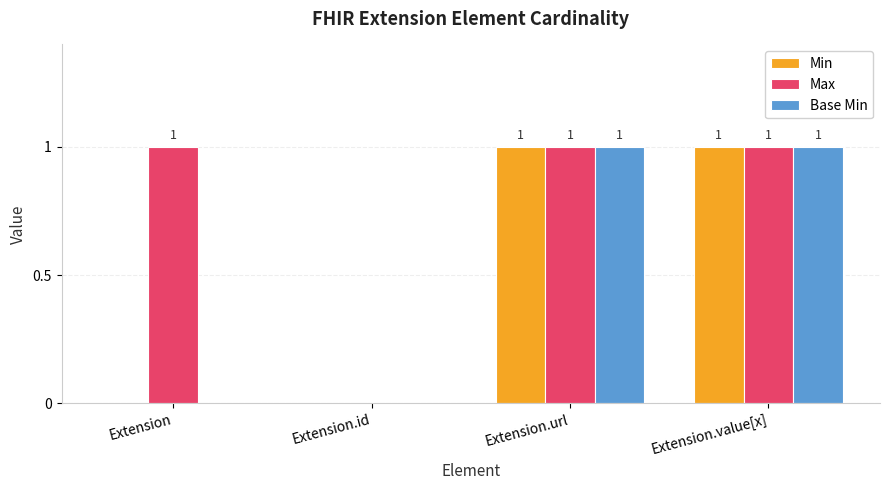

Which series has the largest total across all categories?

Max